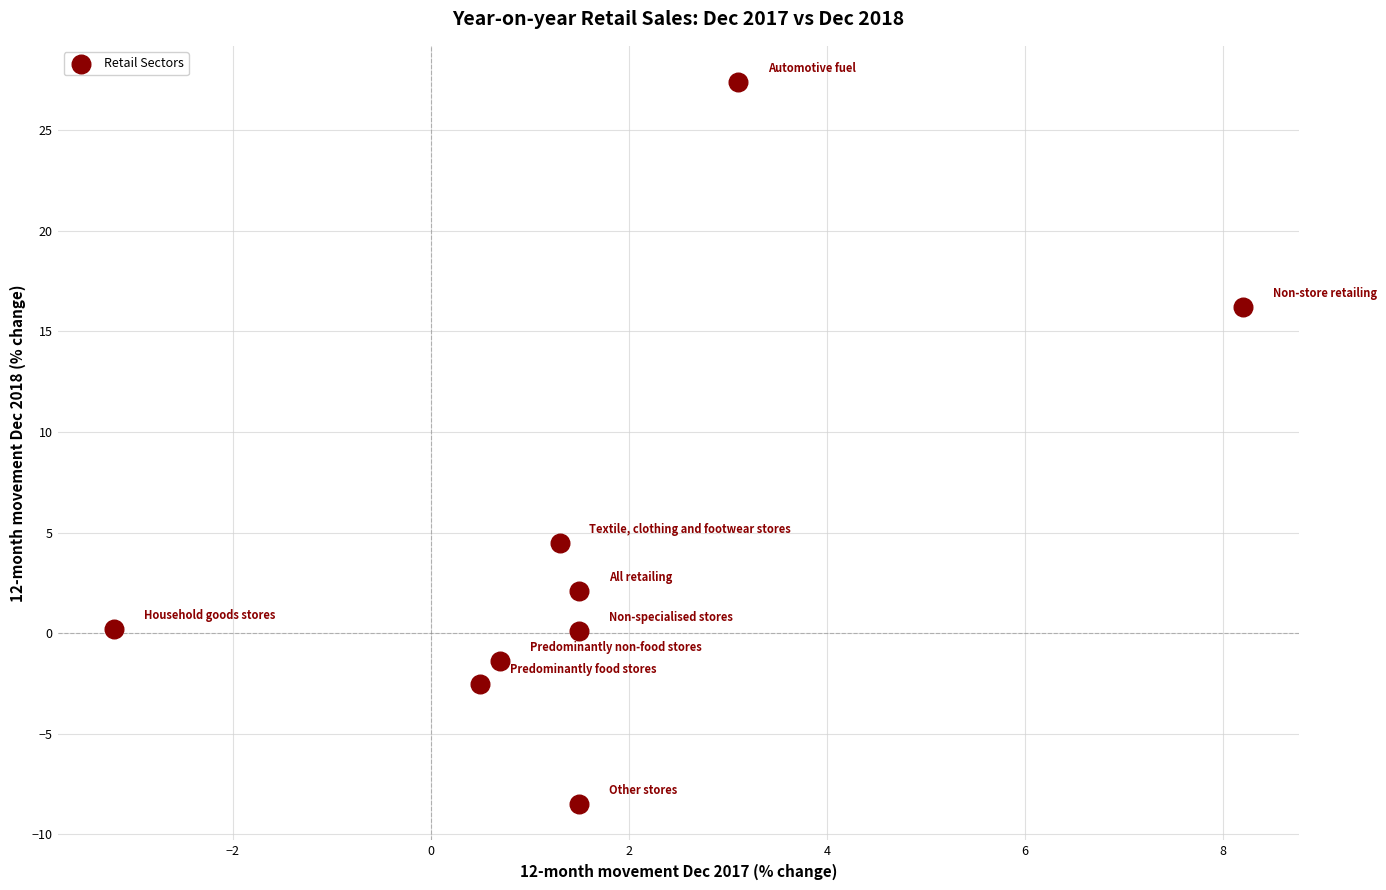

What is the average X value?

1.7